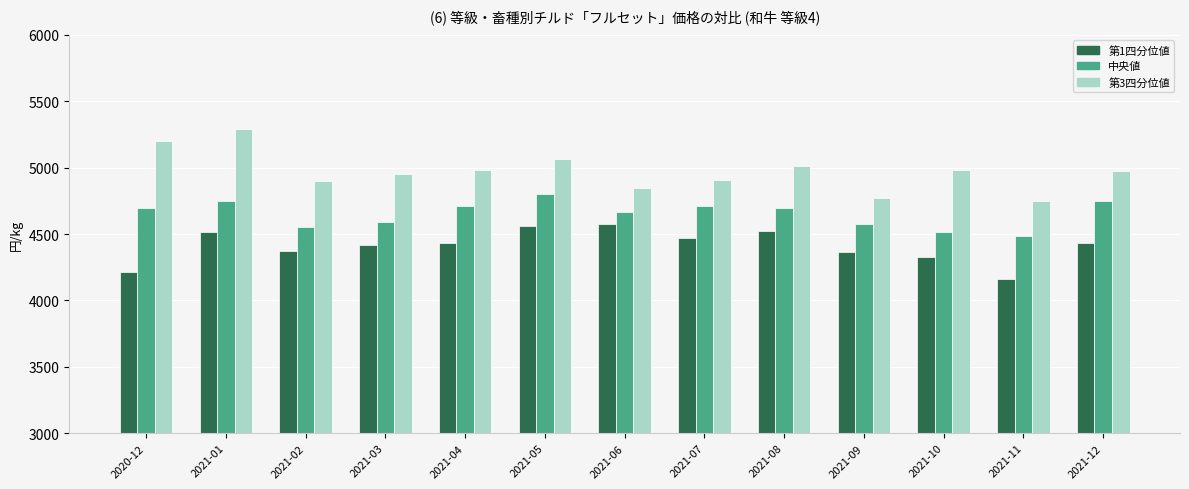

What is the difference between the highest and lowest values at 2021-02?

523